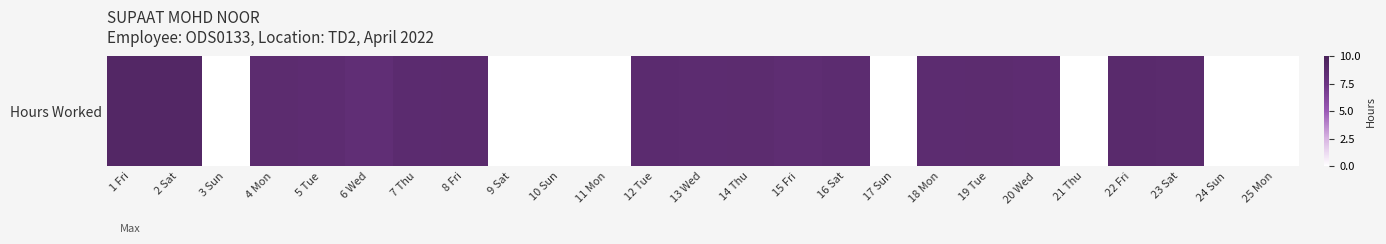

At which label does the data first exceed 8?

1 Fri